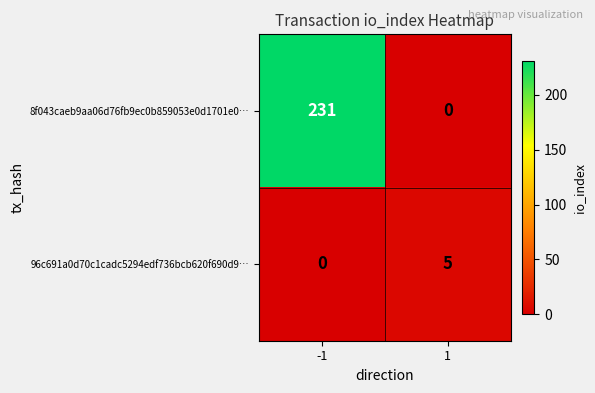

Which series has the largest total across all categories?

8f043caeb9aa06d76fb9ec0b859053e0d1701e0…